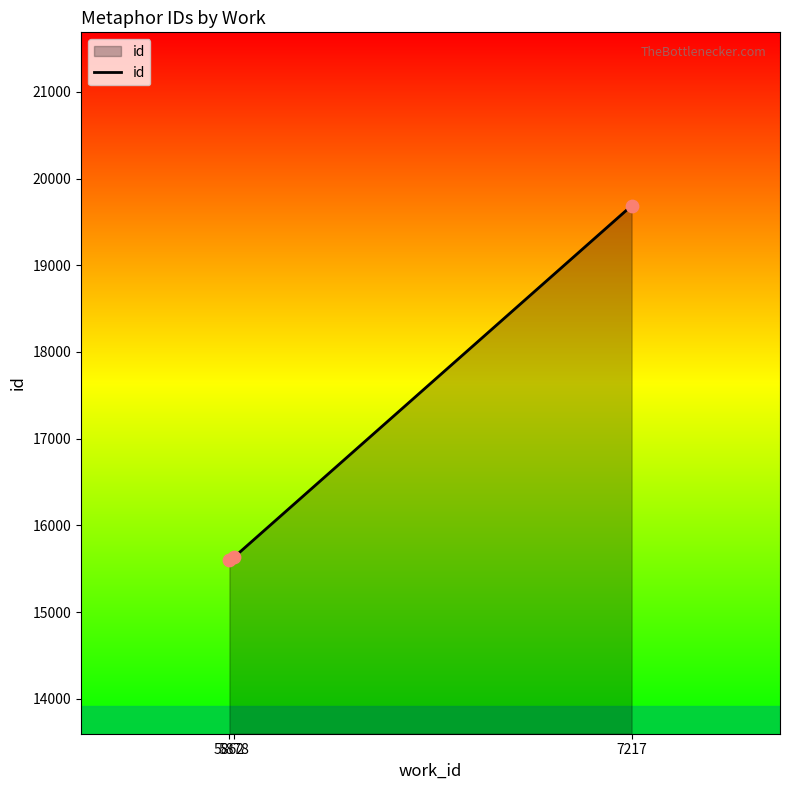

Which has a higher value, 5878 or 7217?

7217